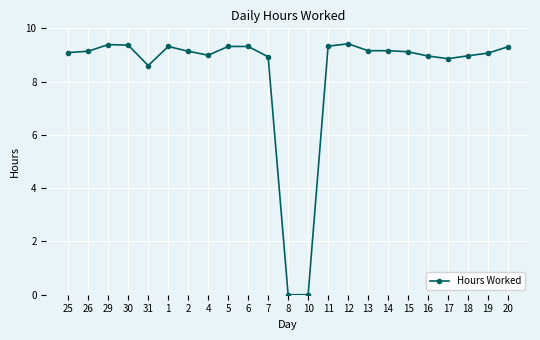

The chart shows a value of 8.6 at 31. True or false?

True